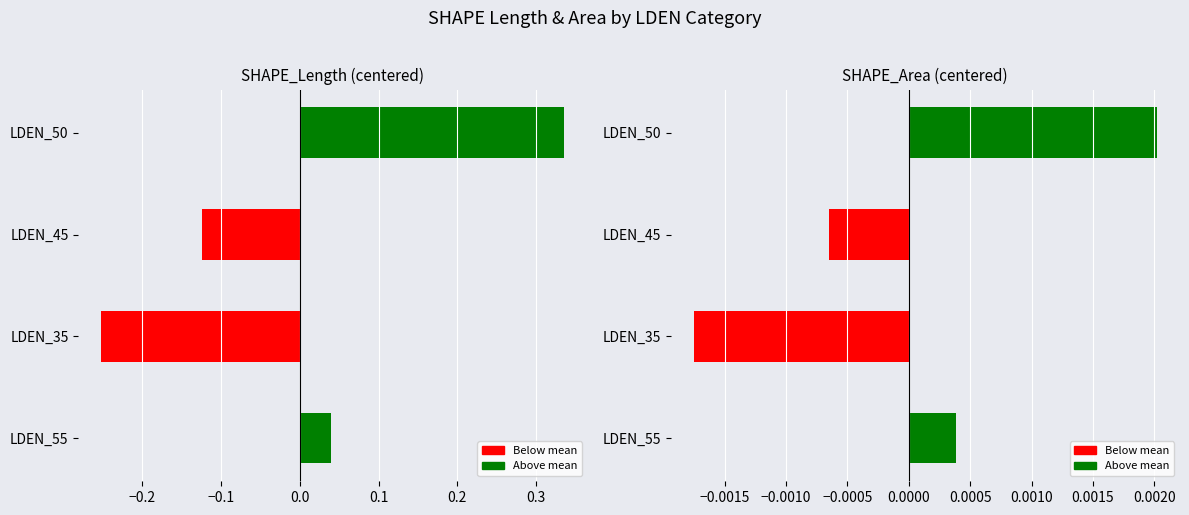

How many values in SHAPE_Area are below zero?

2